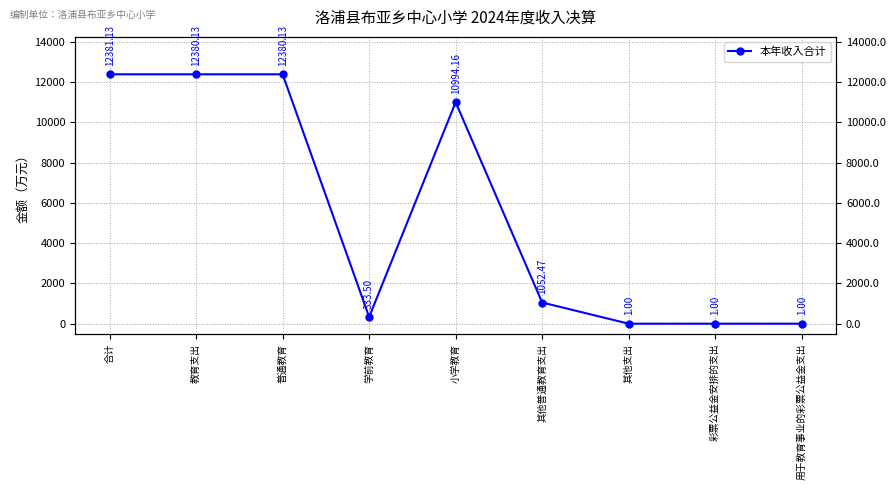

Is this an area chart (filled region under the line)?

No